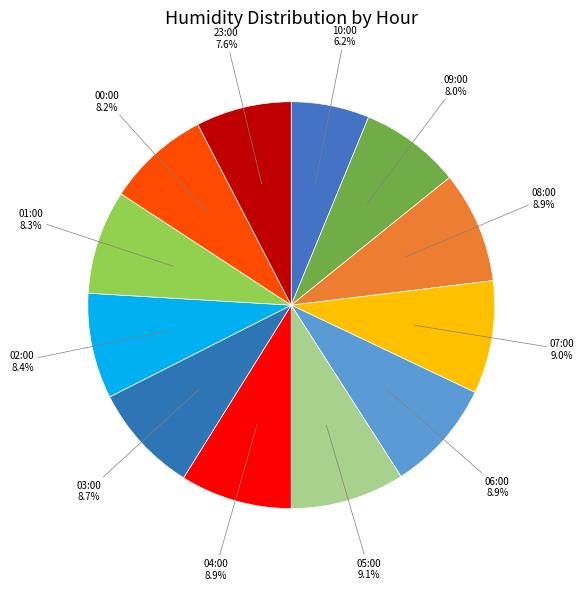

Is it true that 09:00 is 1% of the pie?

False